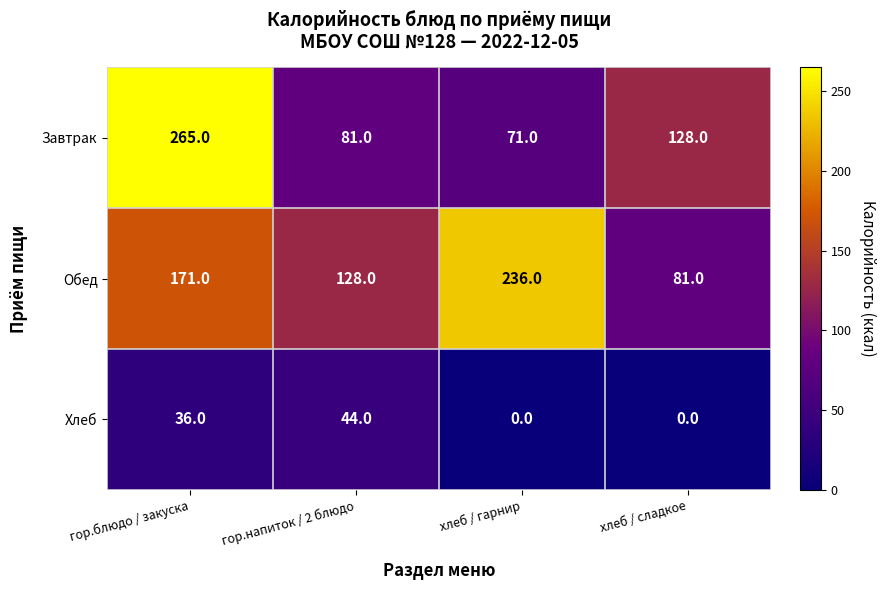

Which series has the largest range (max minus min)?

Завтрак